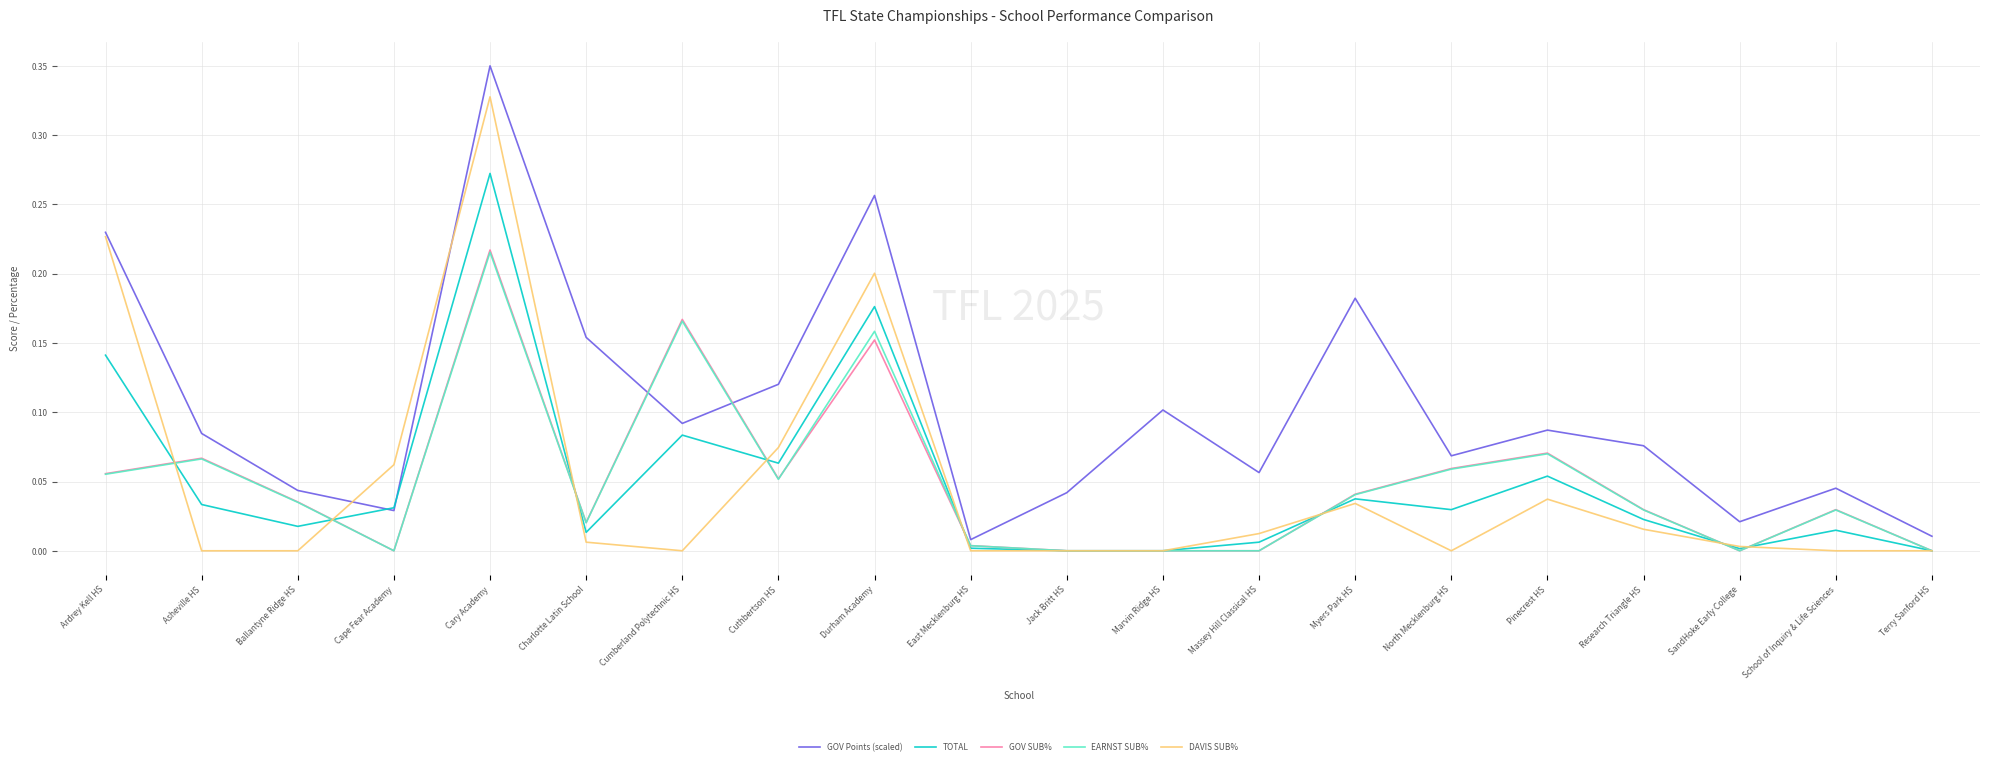

Count the number of data series in this chart.

5